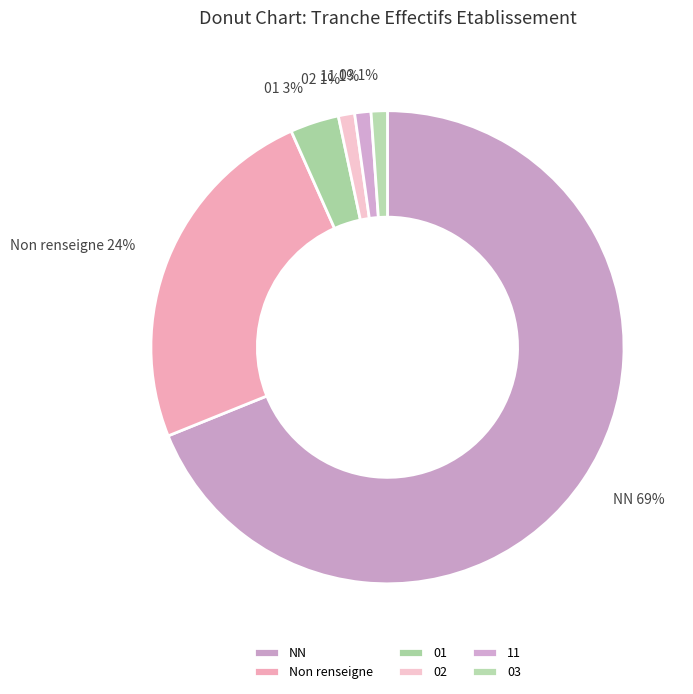

Do Non renseigne and 01 together represent more than half of the pie?

No